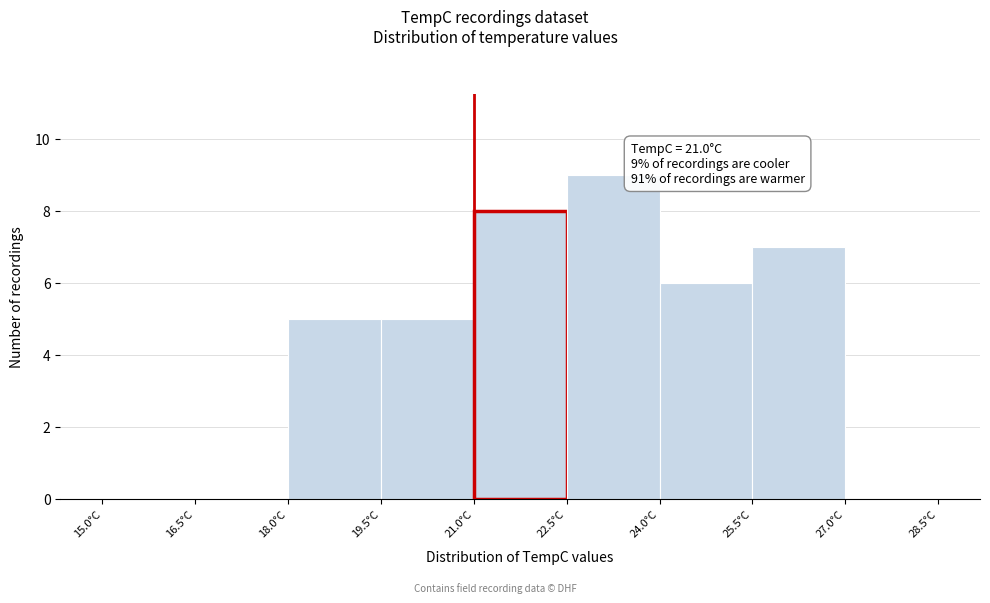

Over which range of the x-axis is the bar tallest?

22.5 to 24.0